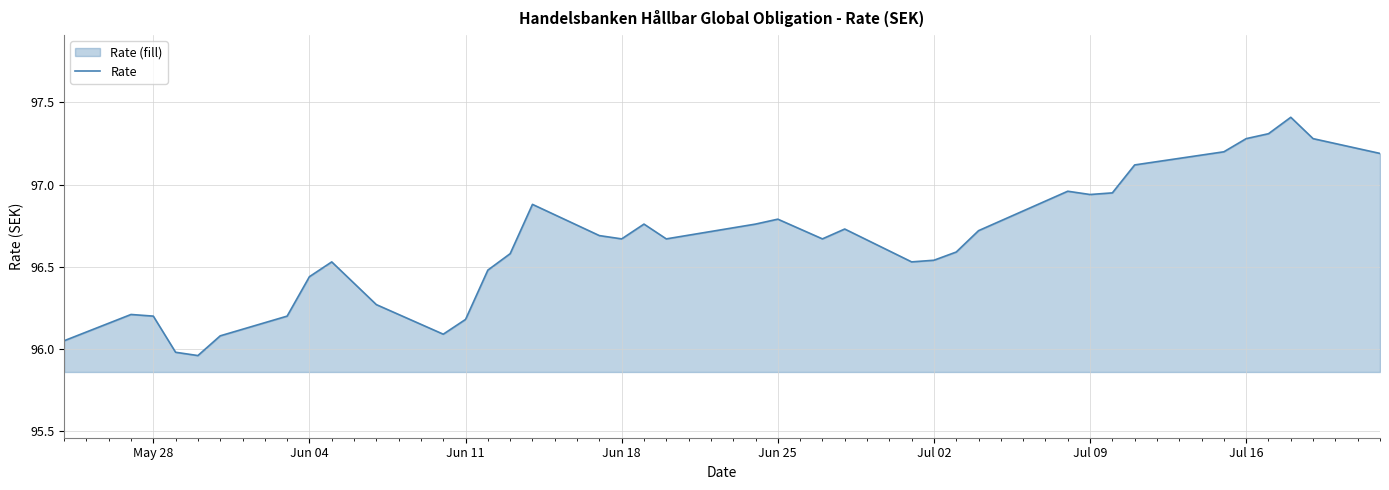

How many interior local valleys (lower than both neighbors) does the data have?

7